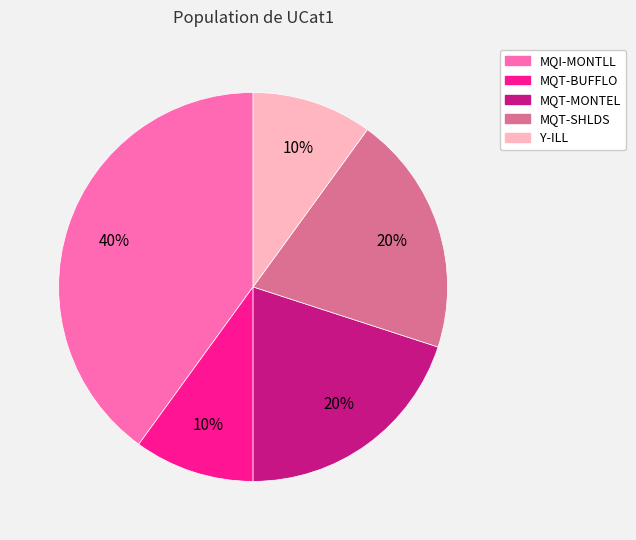

How many slices are in this pie chart?

5